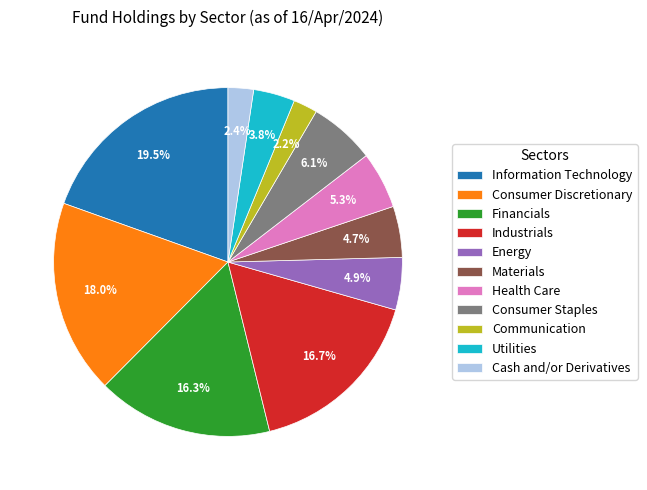

Between Information Technology and Communication, which is larger?

Information Technology